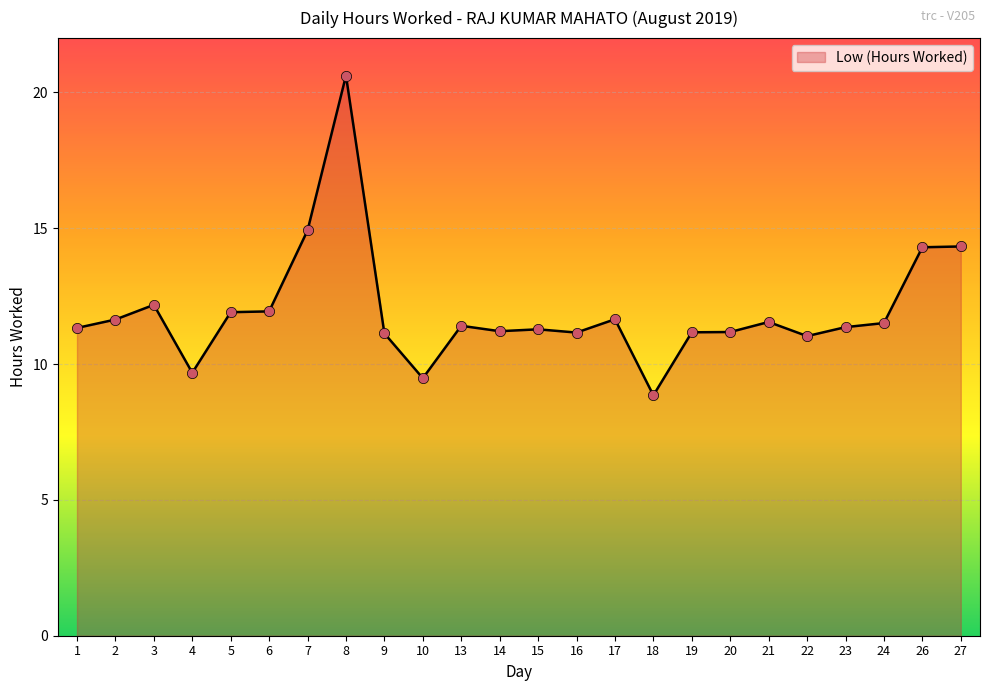

Approximately how many times larger is the value at 3 compared to 16?

1.1